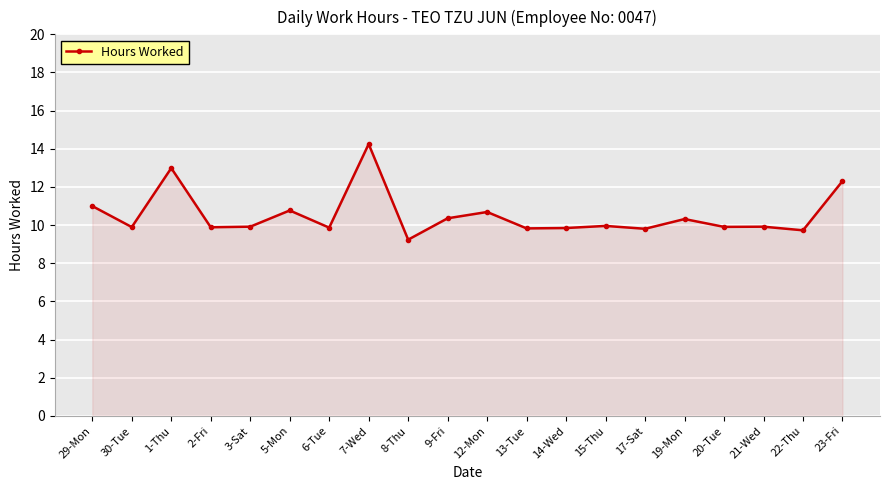

Between 6-Tue and 5-Mon, which is larger?

5-Mon